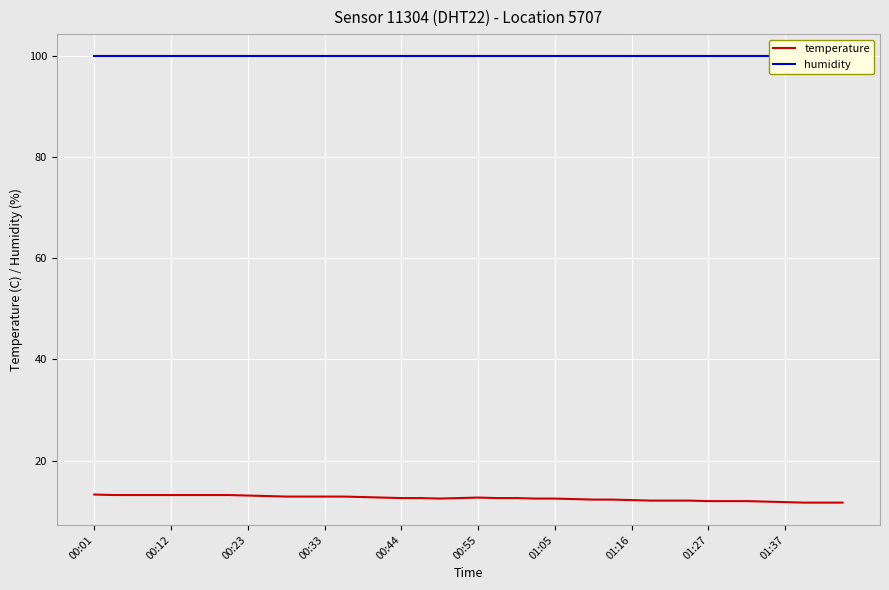

What is the minimum value for temperature?

11.7